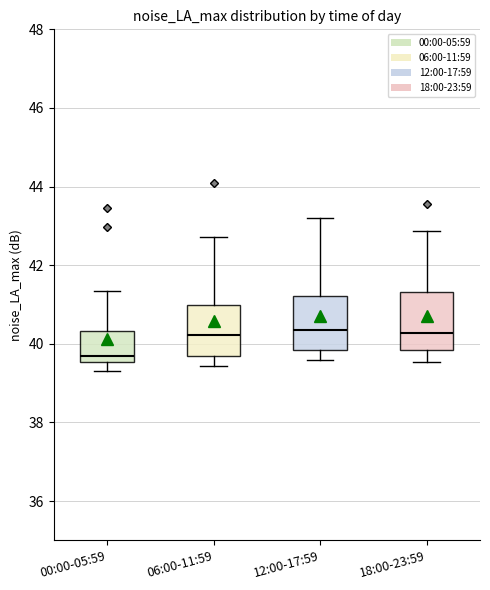

Reading left to right, read every box against the y-axis: the position of its median line, the range the box covers, and the ends of its whiskers. The values are not printed on the chart, so give them approximately, as read against the axis.

00:00-05:59: median 39.6 (just above the box's lower edge), box 39.6 to 40.4, whiskers 39.4 to 41.4
06:00-11:59: median 40.2, box 39.6 to 41.0, whiskers 39.4 to 42.8
12:00-17:59: median 40.4, box 39.8 to 41.2, whiskers 39.6 to 43.2
18:00-23:59: median 40.2, box 39.8 to 41.4, whiskers 39.6 to 42.8